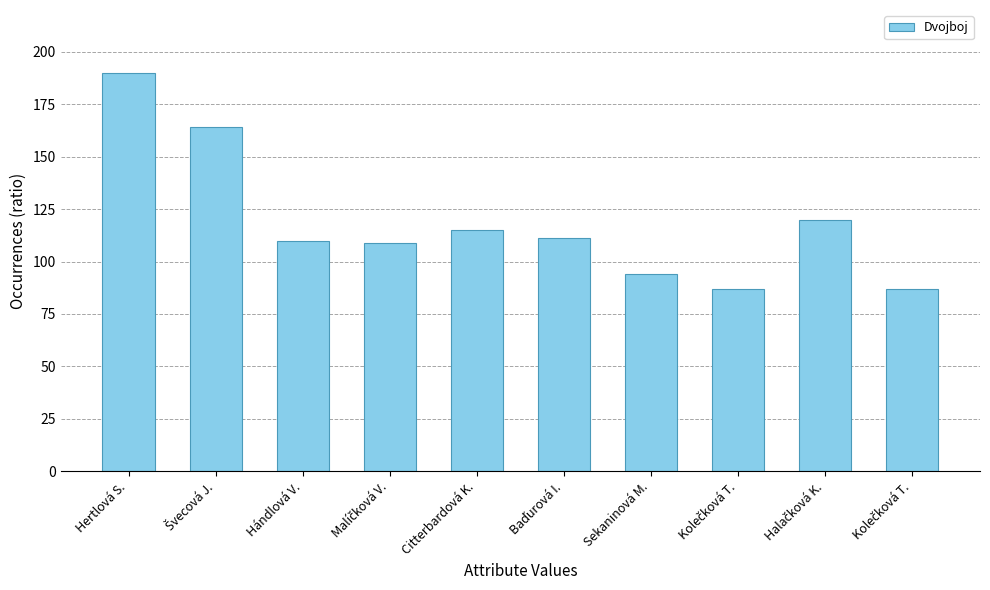

What is the sum of all values?

1187